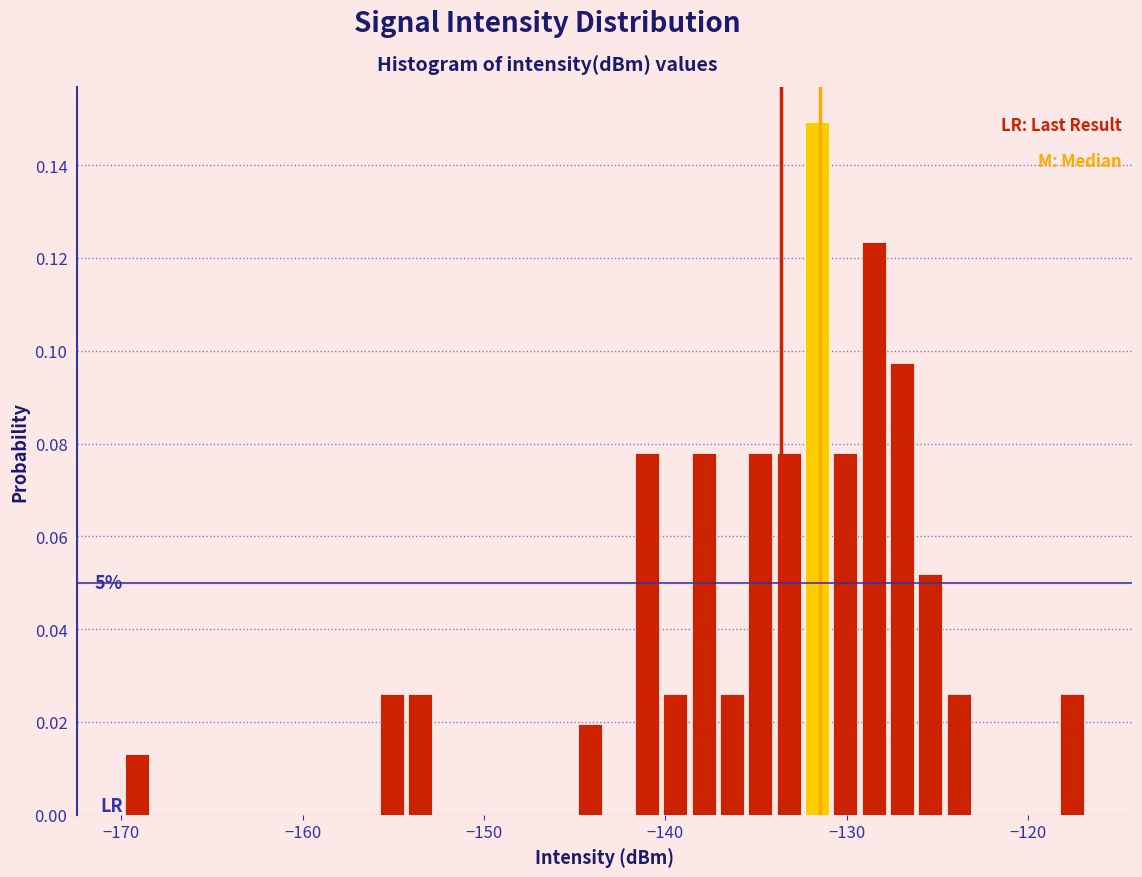

Read against the x-axis, roughly where is the centre of the tallest bar?

-132